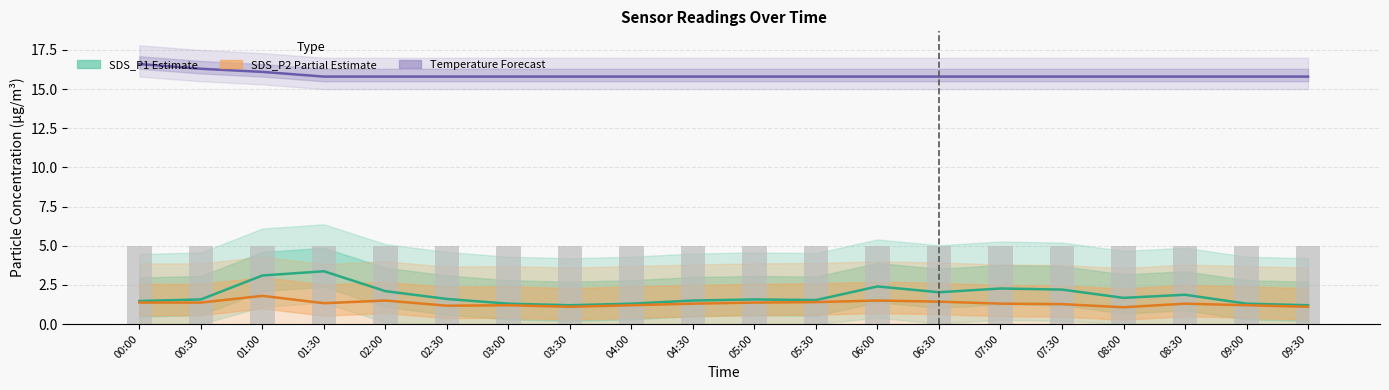

How many groups of bars are there?

20